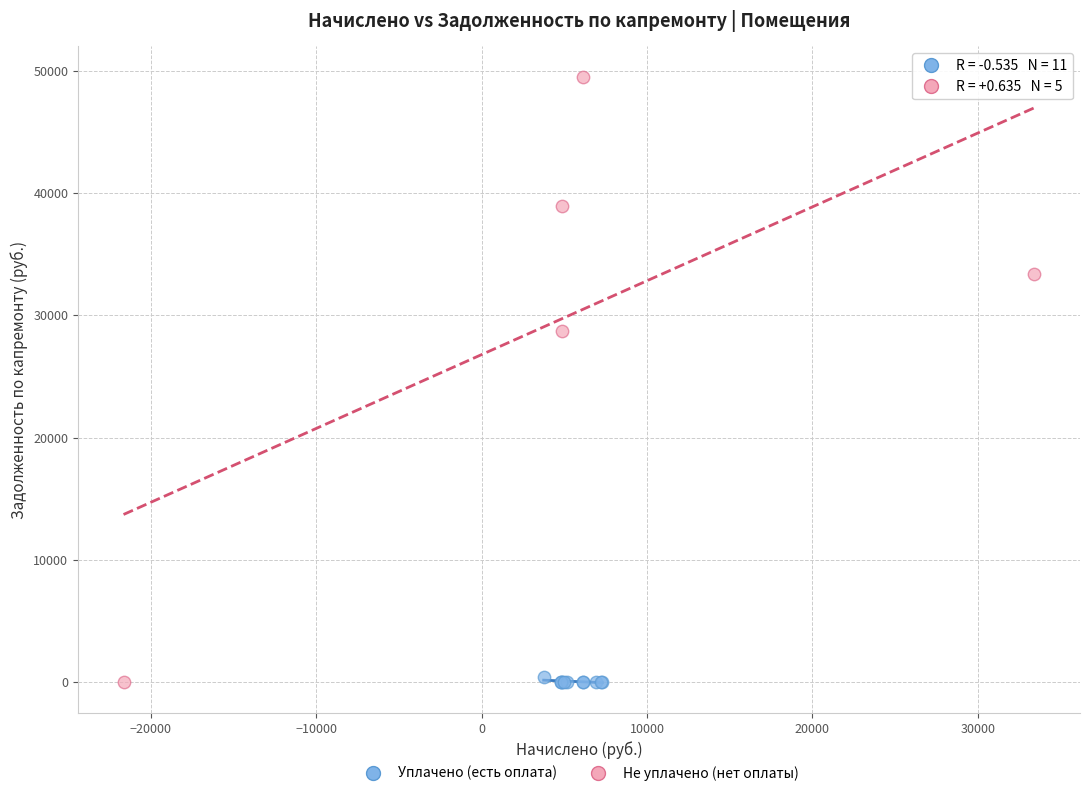

Which series has the widest spread of Y values?

Не уплачено (нет оплаты)